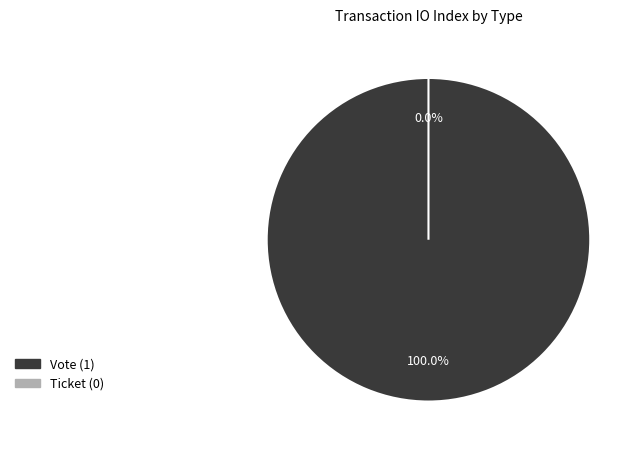

Does any single category account for the majority?

Yes